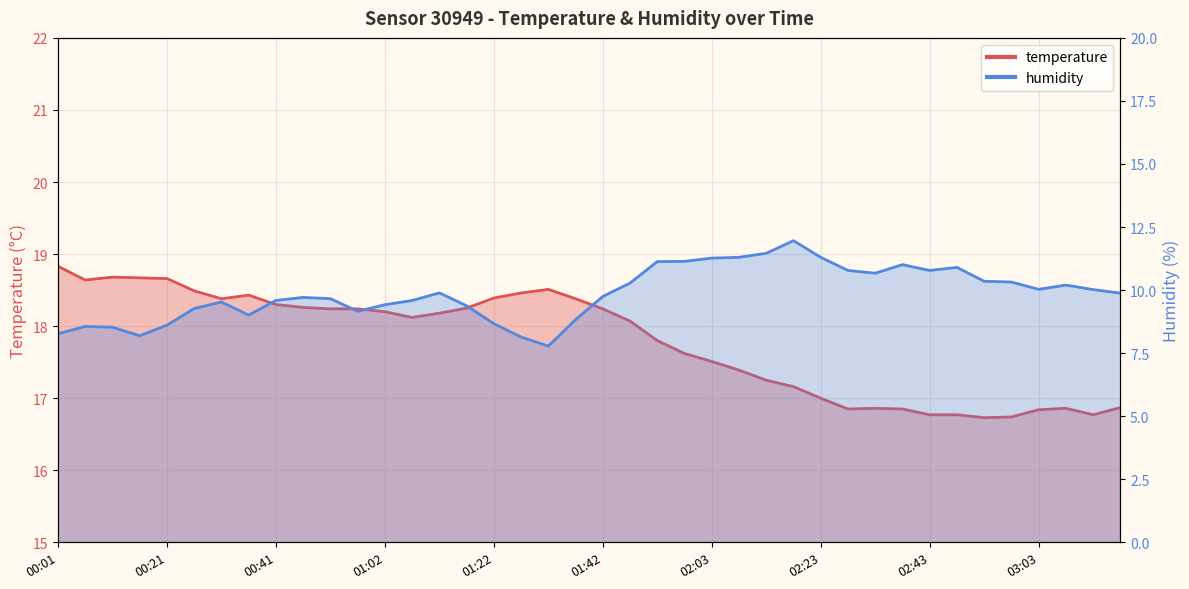

What is the label of the 36th point from the right?

00:21